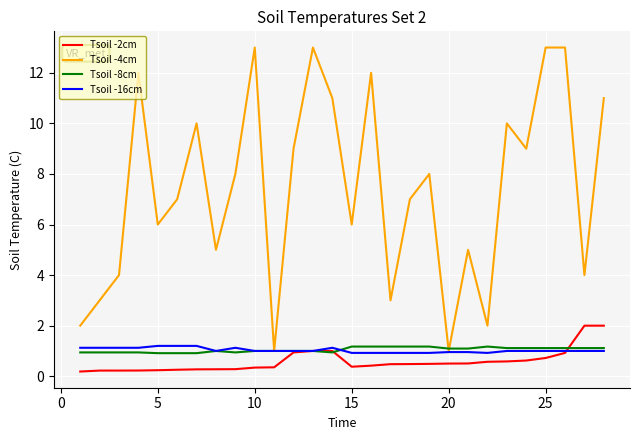

What is the average value of the Tsoil -8cm series?

1.0